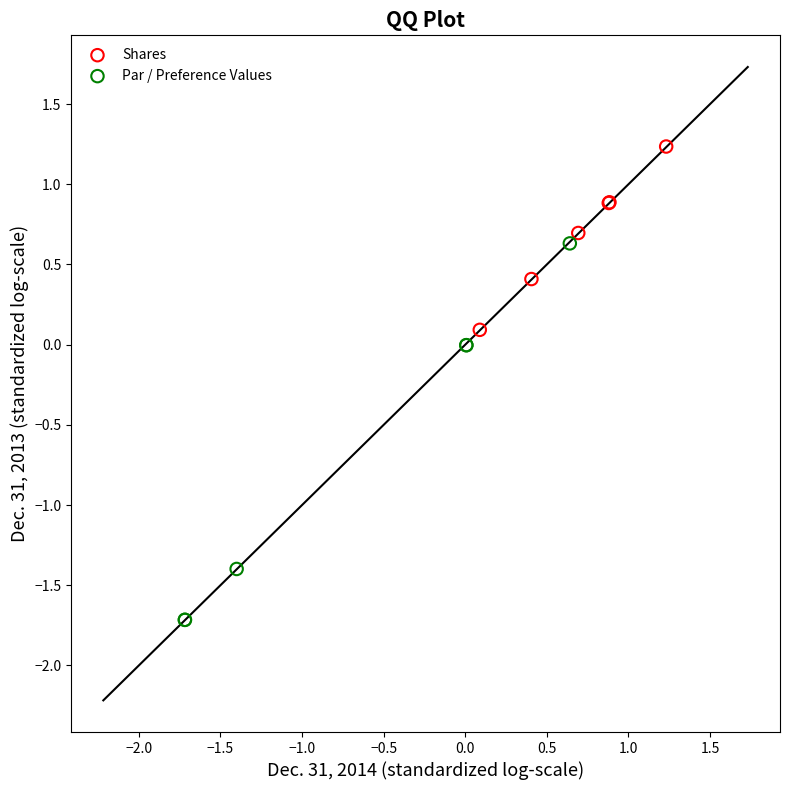

Which series reaches the maximum Y coordinate?

Shares